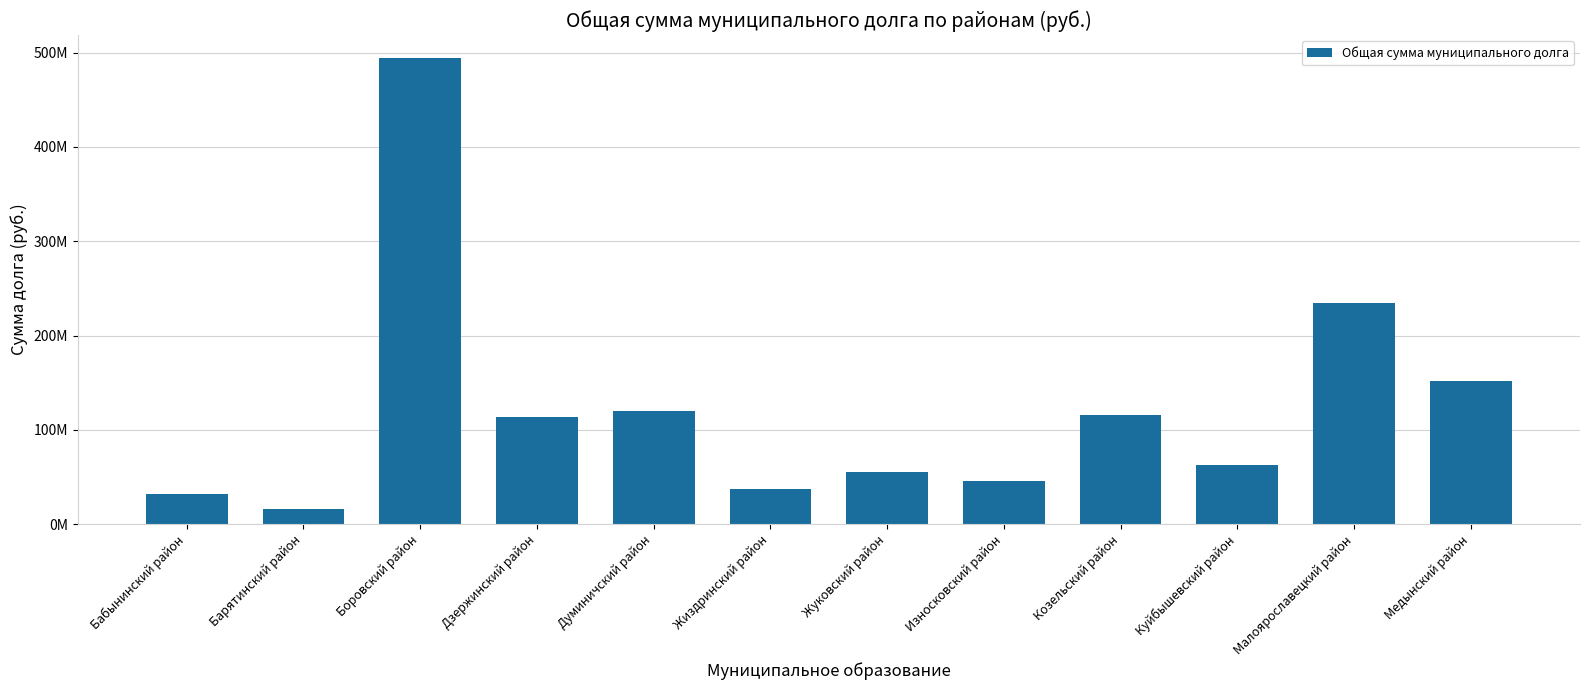

Which has a higher value, Барятинский район or Думиничский район?

Думиничский район